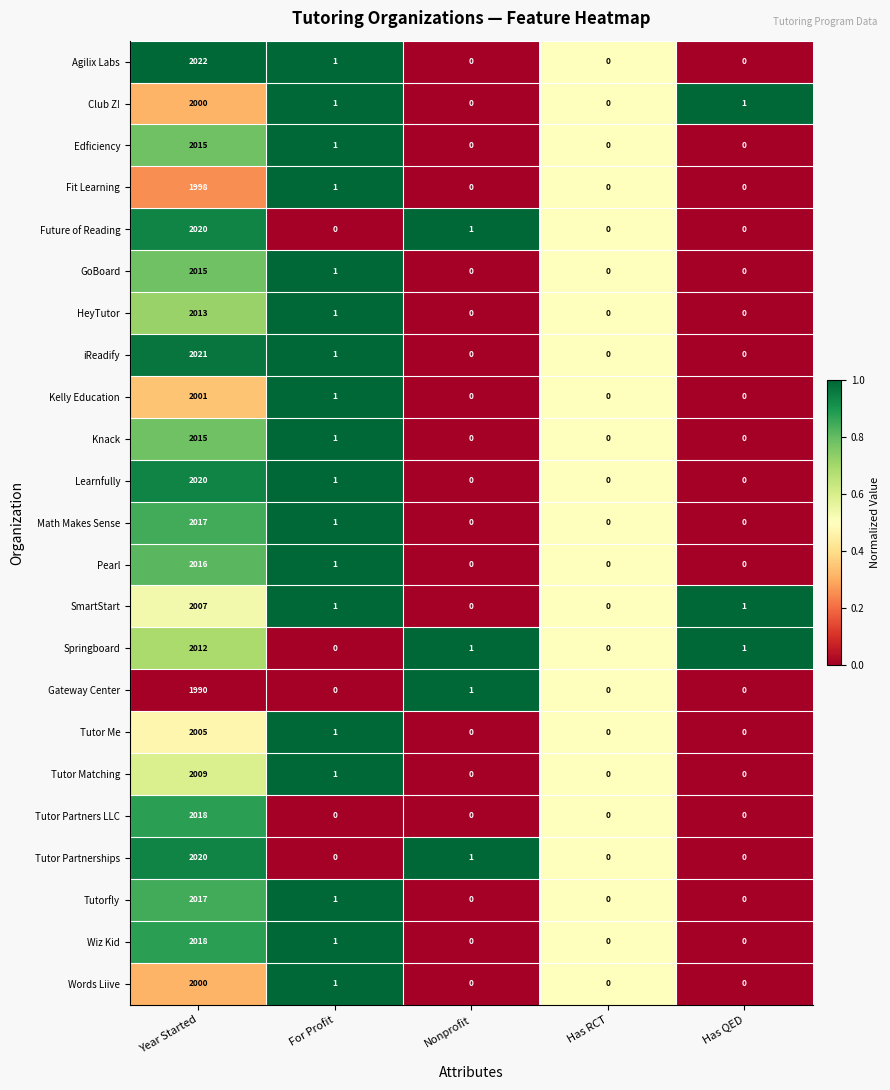

True or false: Gateway Center has a value of 0 at Has QED.

True